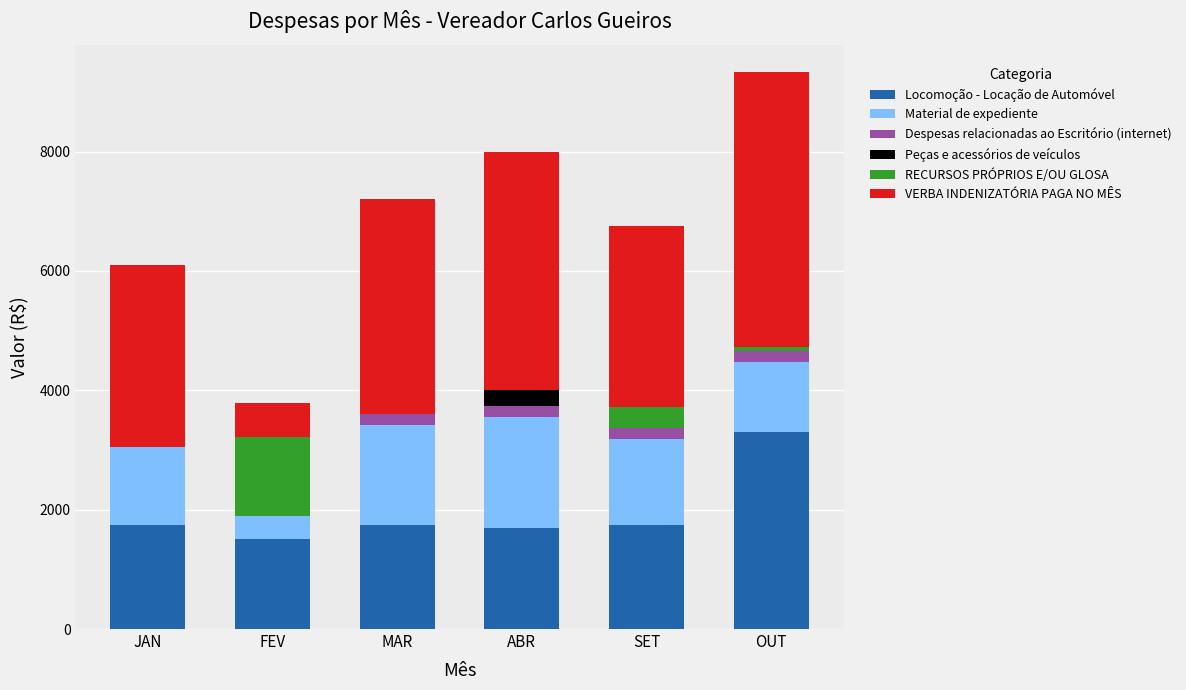

Does the chart contain stacked bars?

Yes